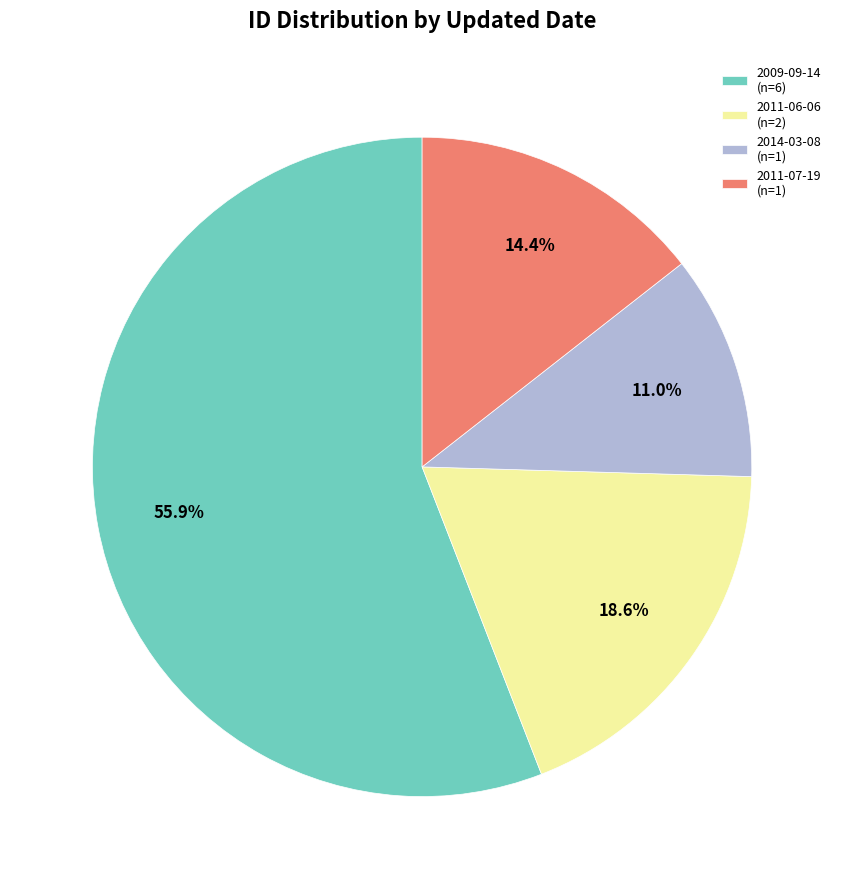

Count the number of slices in the pie.

4